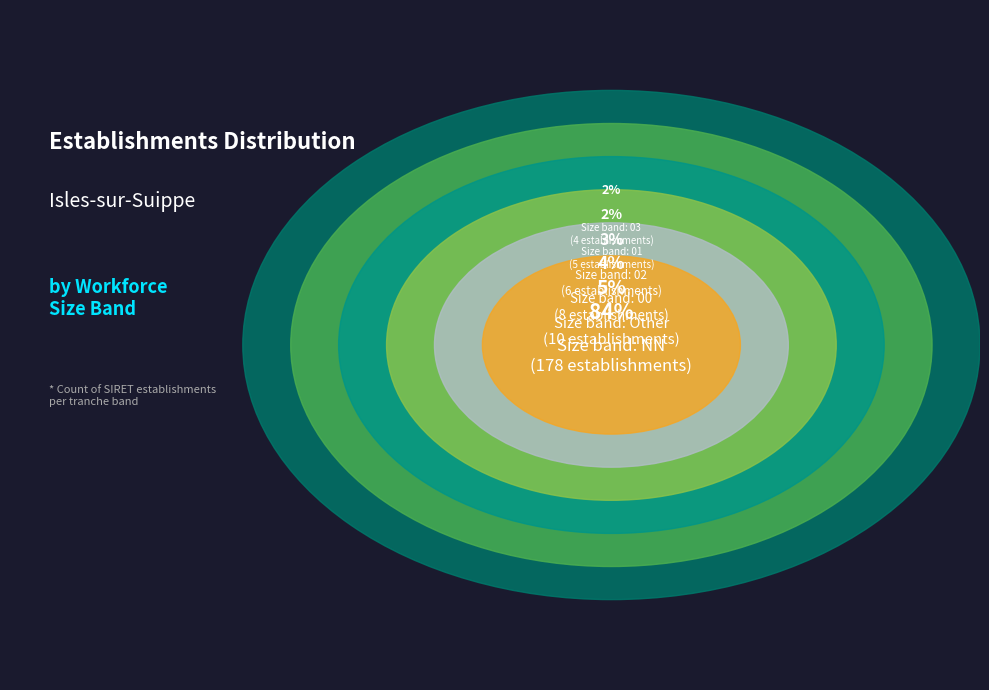

Does any single category account for the majority?

Yes